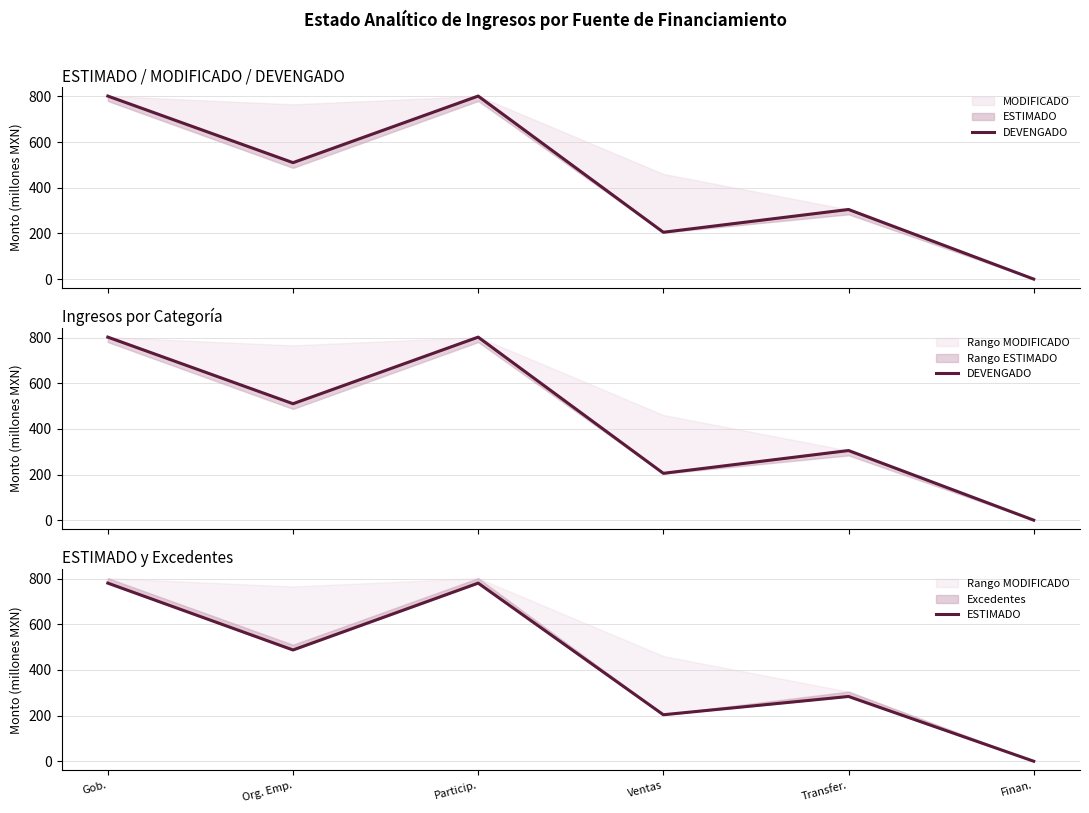

What is the label of the 5th point from the right?

Org. Emp.